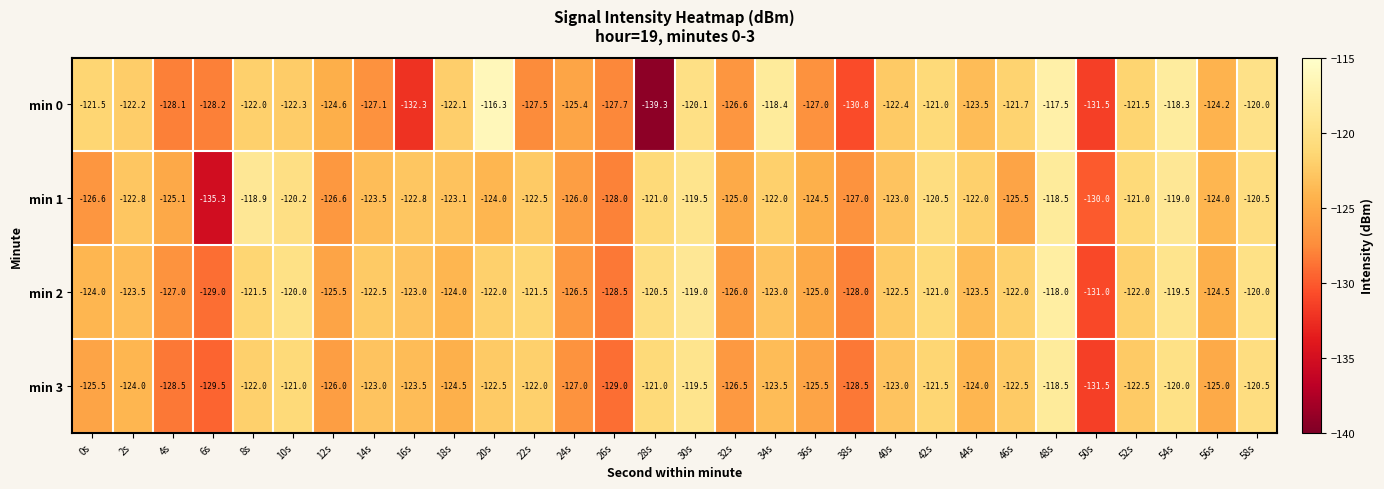

What is the total value across all series at 32s?

-504.1